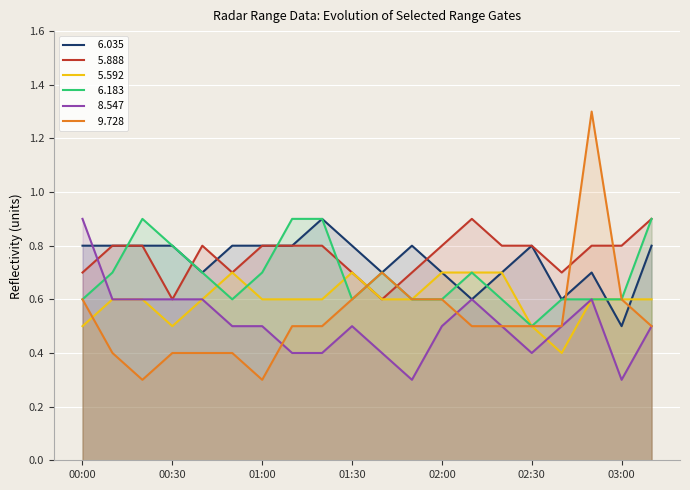

What is the label of the 16th point from the left?

02:30